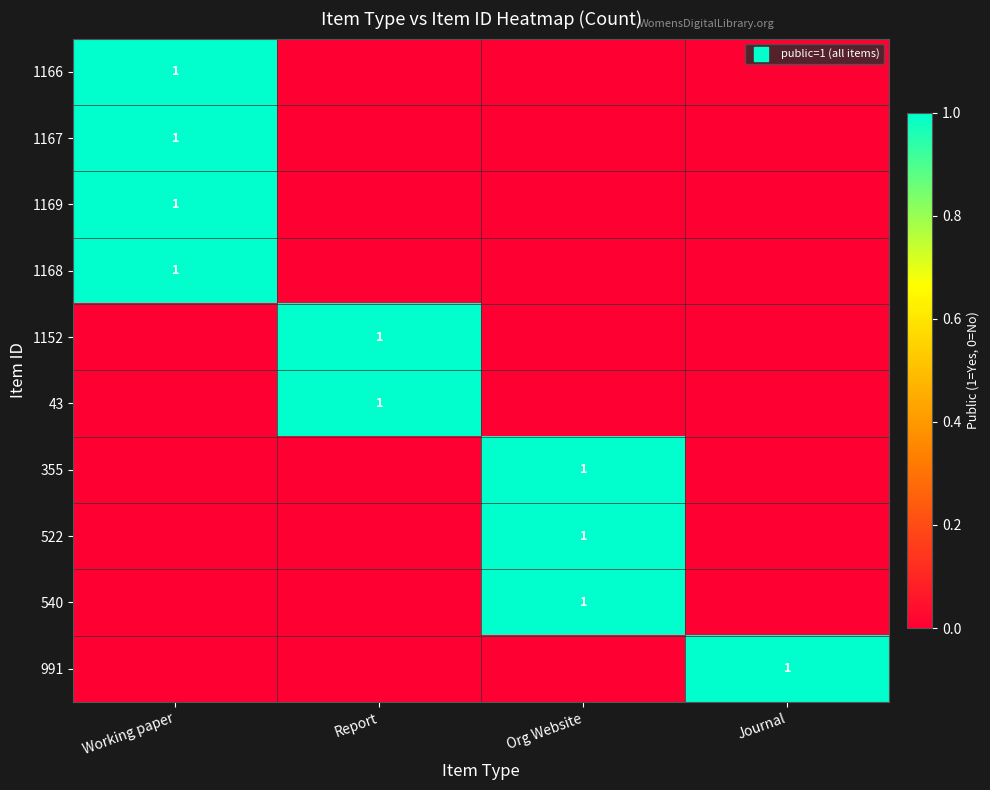

At how many categories does at least one series exceed 0?

4